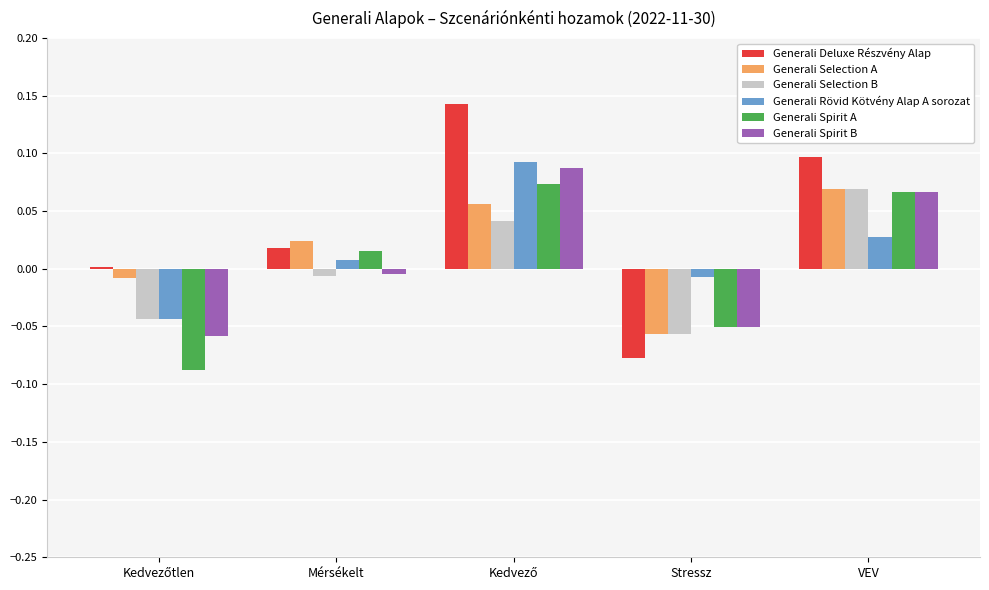

The Generali Rövid Kötvény Alap A sorozat series shows -0.0 at Stressz. True or false?

True